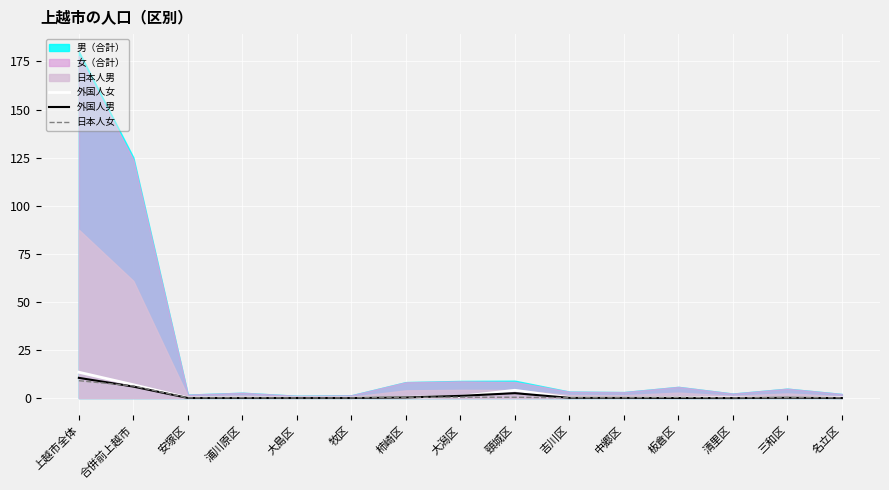

What is the maximum value for 日本人女?

9.0